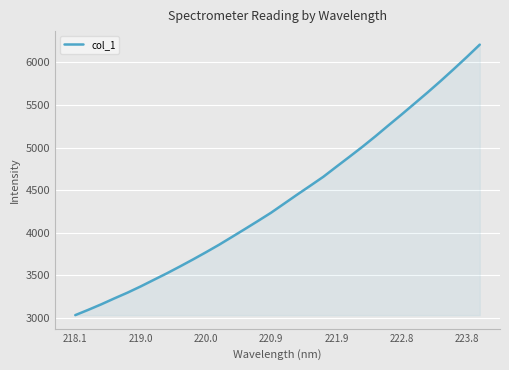

Does the chart have visible grid lines?

Yes